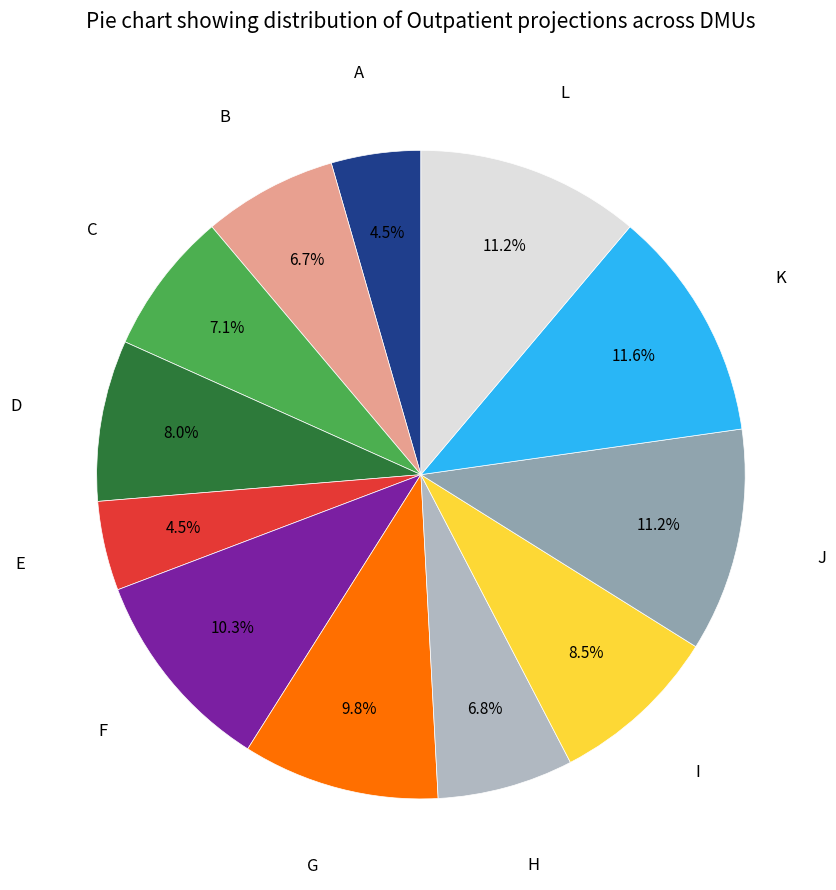

How many segments does this pie chart have?

12